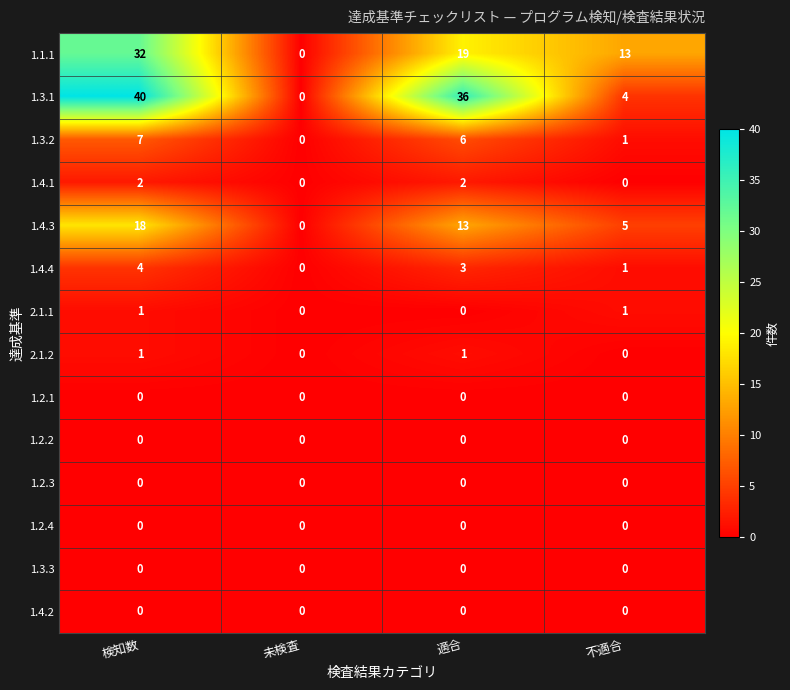

List the labels in order of 1.1.1 value, largest first.

検知数, 適合, 不適合, 未検査